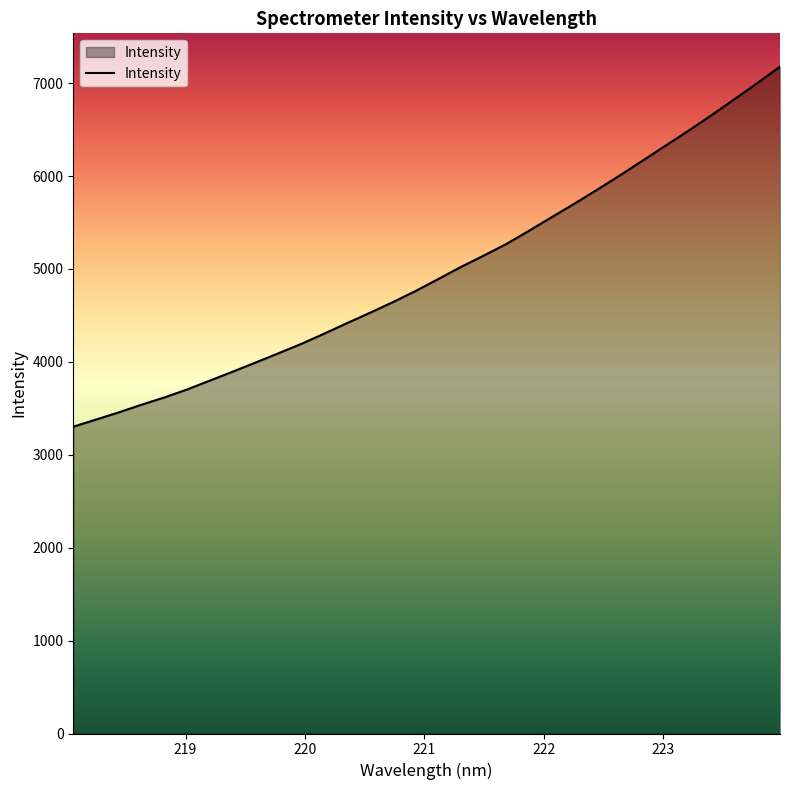

What is the difference between the maximum and minimum values?

3874.6